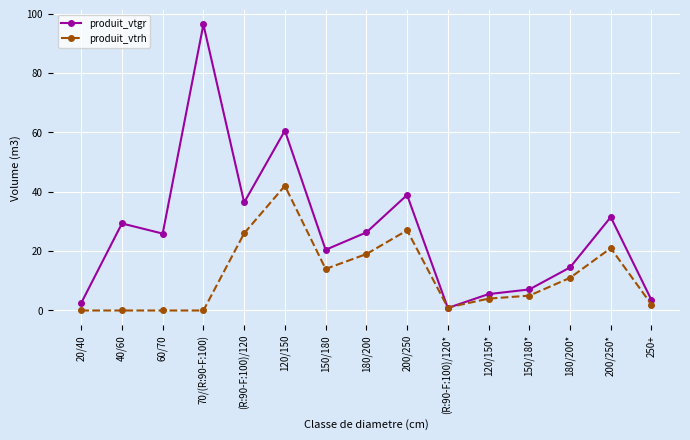

After their last crossing, which series has the higher values: produit_vtgr or produit_vtrh?

produit_vtgr